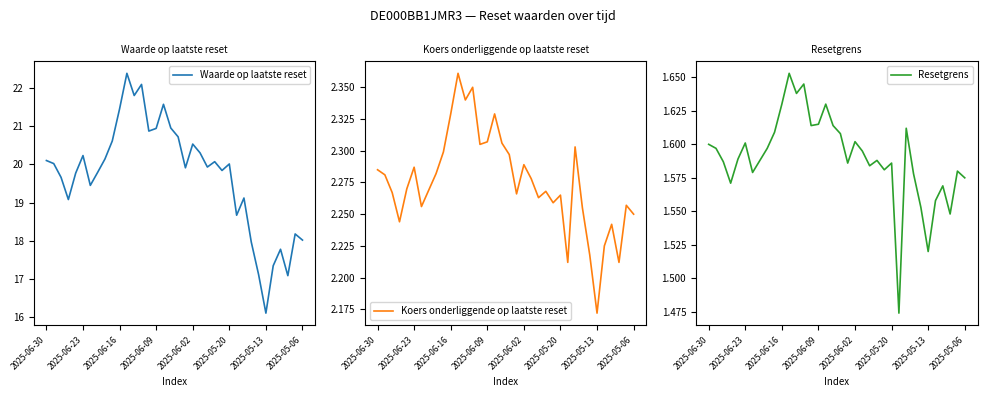

The value of Waarde op laatste reset at 2025-05-06 is 18.0. True or false?

True